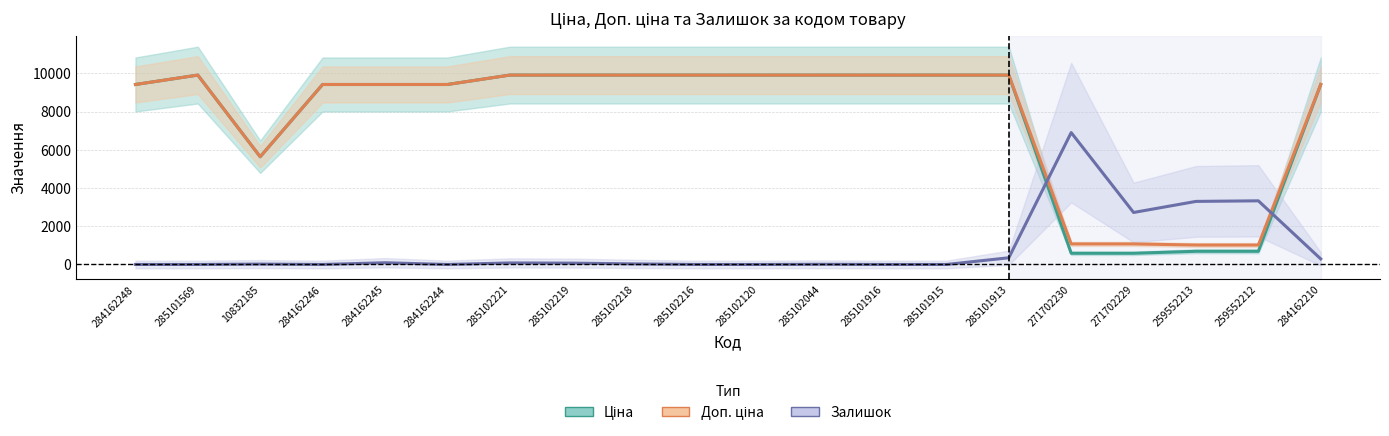

Which series has the largest total across all categories?

Доп. ціна